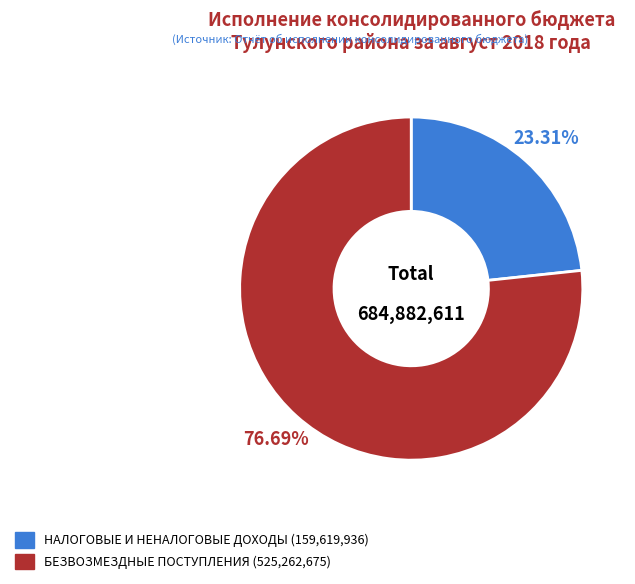

Approximately how many times larger is the value at НАЛОГОВЫЕ И НЕНАЛОГОВЫЕ ДОХОДЫ compared to БЕЗВОЗМЕЗДНЫЕ ПОСТУПЛЕНИЯ?

0.3